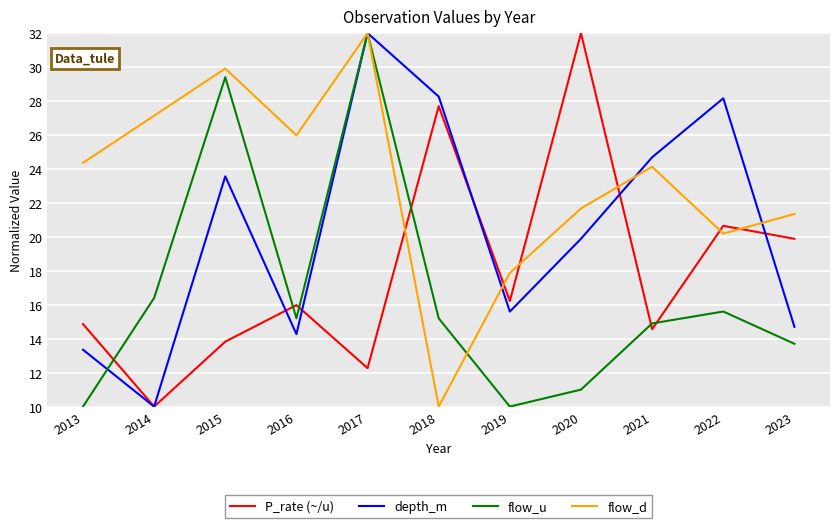

Is this an area chart (filled region under the line)?

No